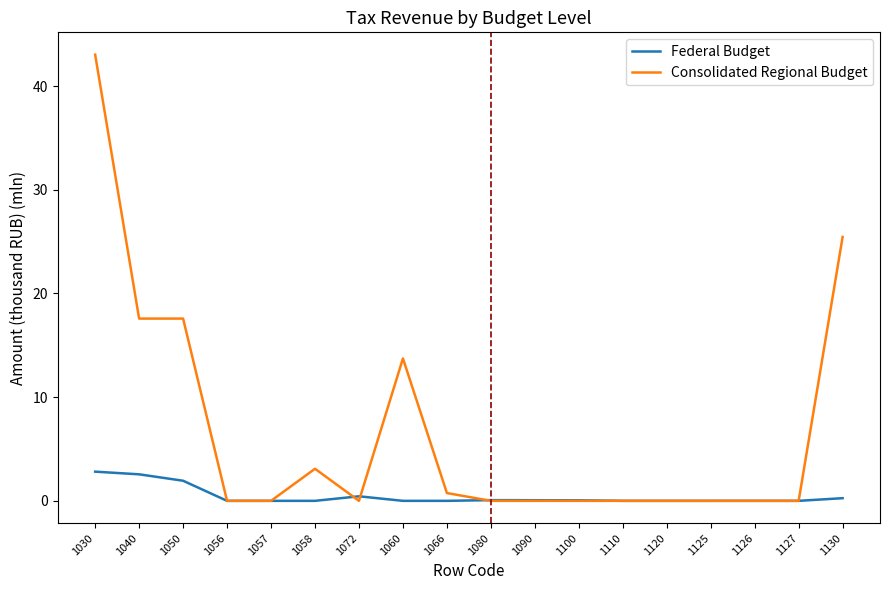

Which series changed the most between 1050 and 1072?

Consolidated Regional Budget